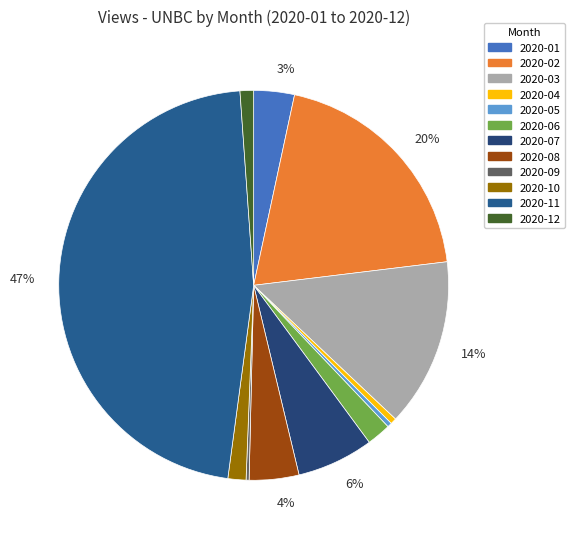

Which category has the smallest portion of the pie?

2020-09